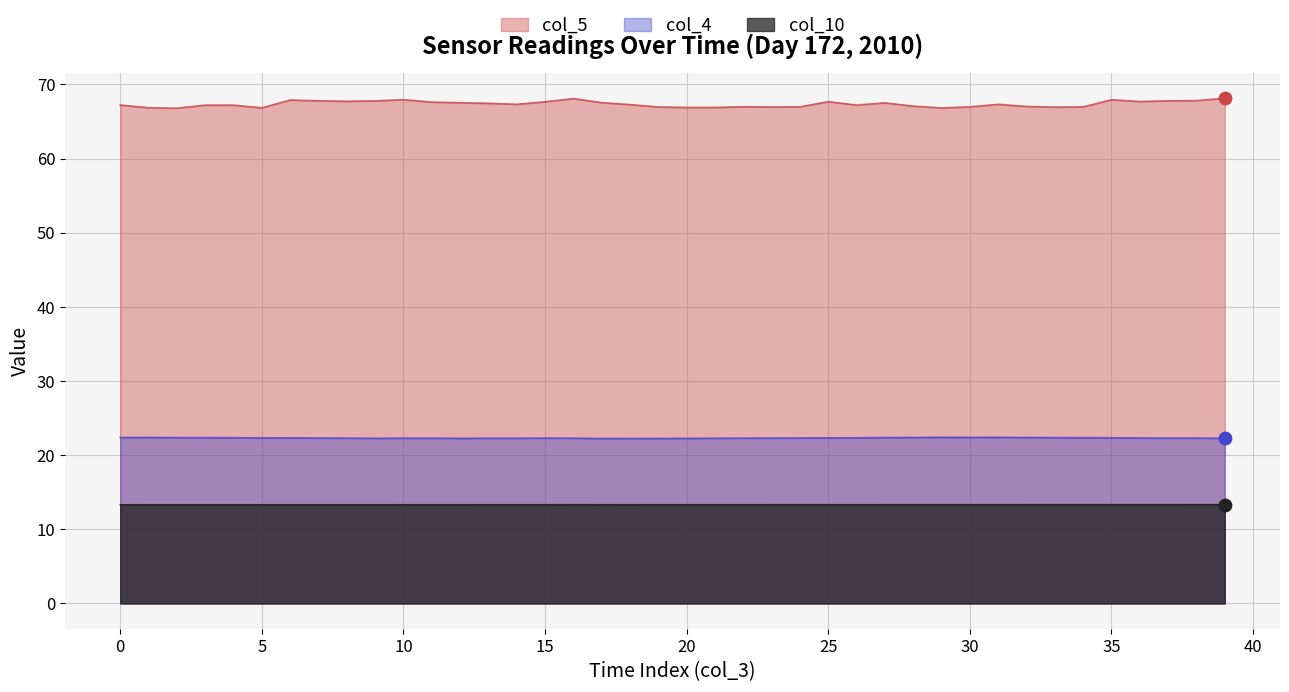

What are all the series names shown in the legend?

col_5, col_4, col_10